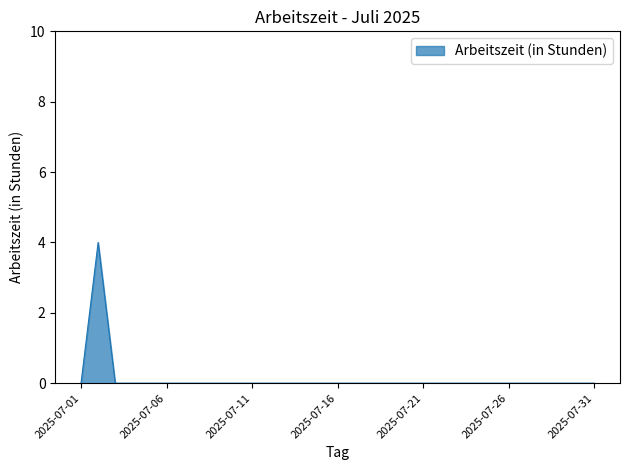

Does the chart display data point markers on the line(s)?

No